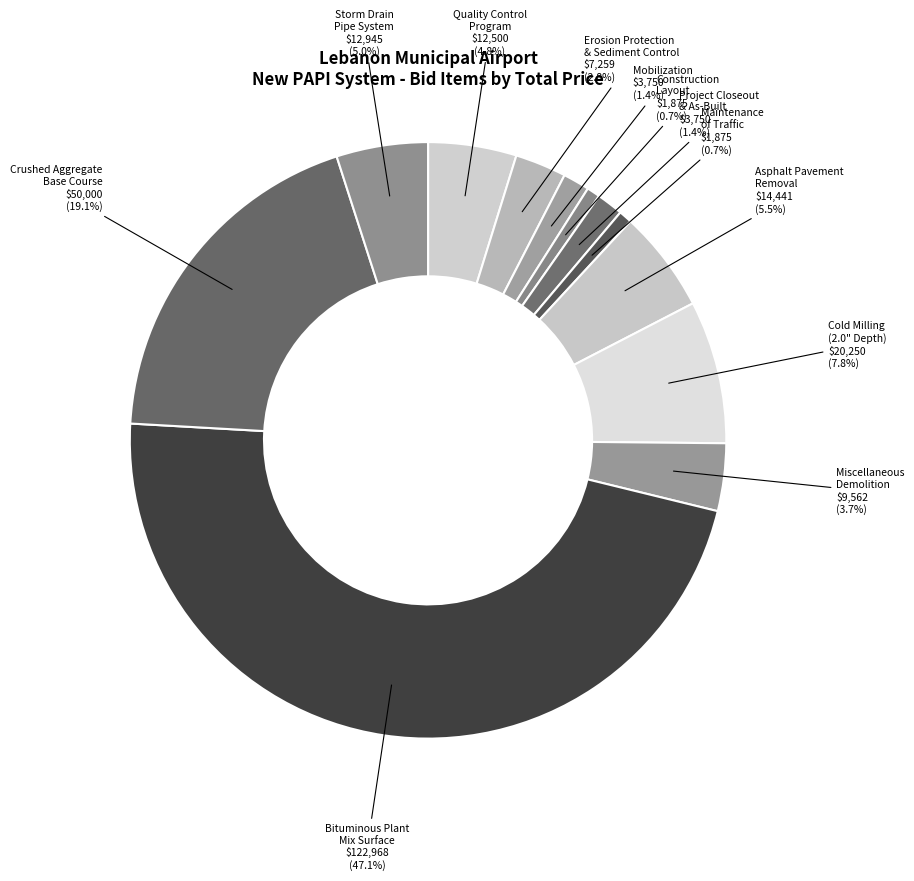

To the nearest percent, what is the difference between the Storm Drain Pipe System and Miscellaneous Demolition slice percentages?

1%